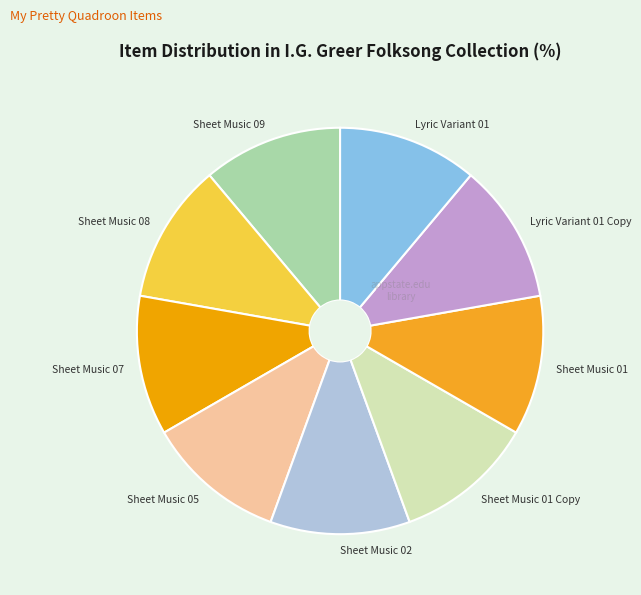

Approximately how many times larger is the value at Sheet Music 05 compared to Lyric Variant 01?

1.0